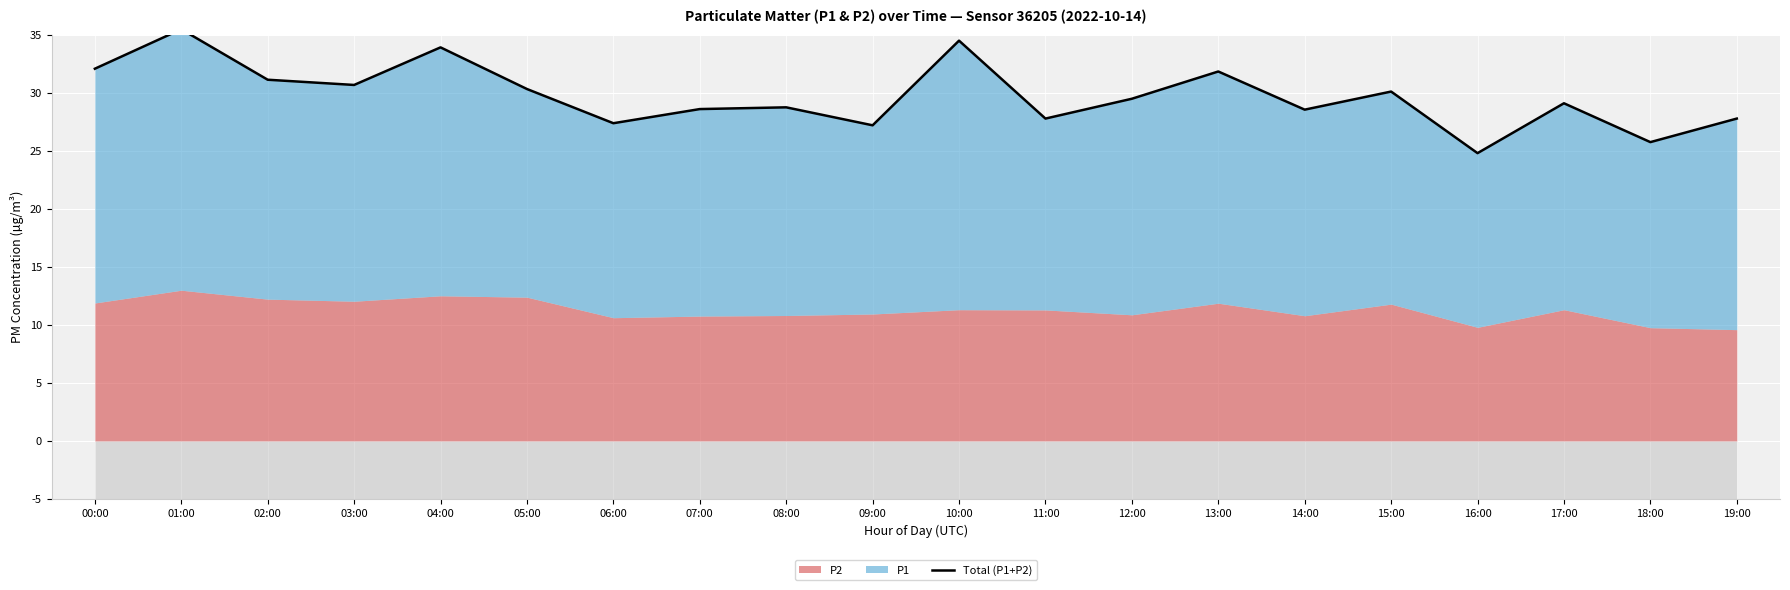

How many lines are shown in the chart?

1